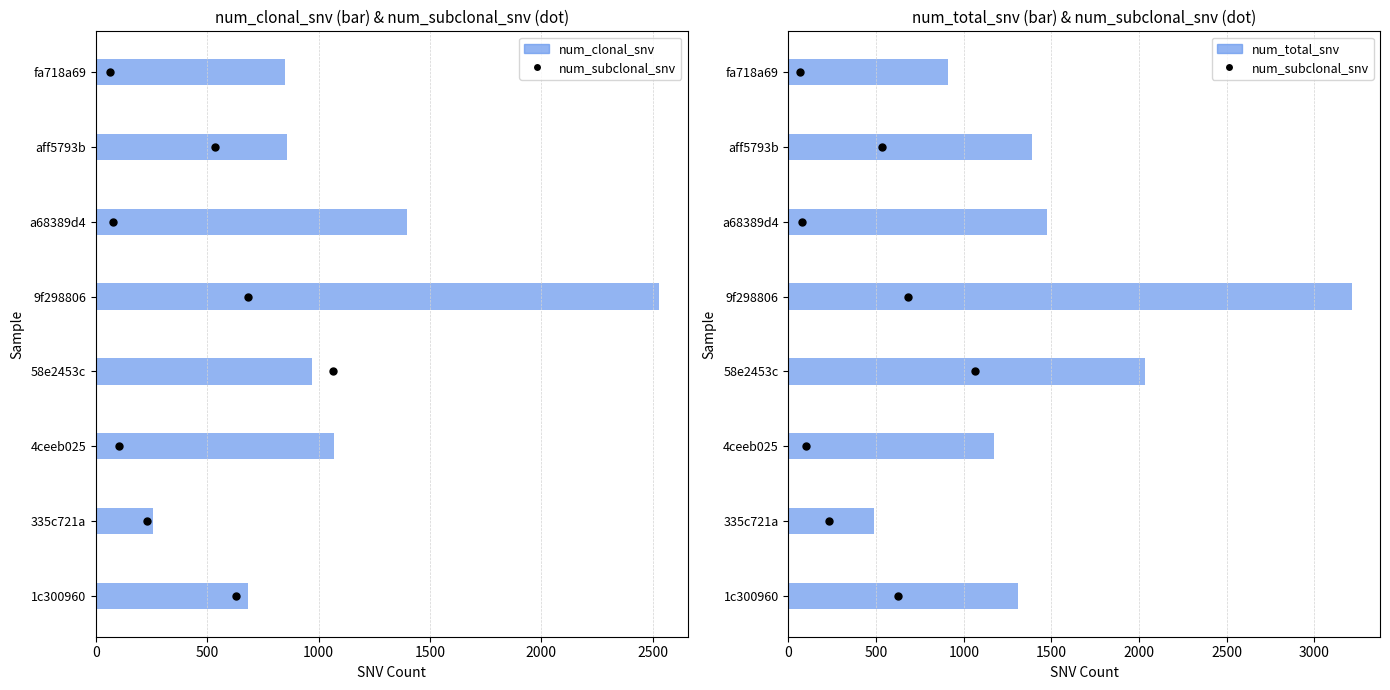

What are all the series names shown in the legend?

num_clonal_snv, num_subclonal_snv, num_total_snv